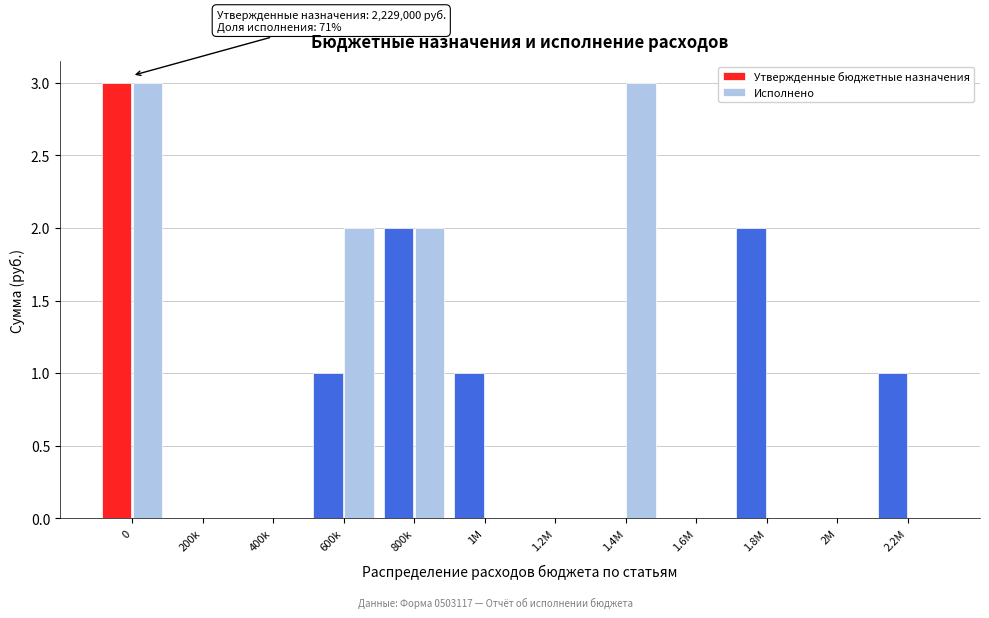

Reading left to right, extract all data points from this chart.

Утвержденные бюджетные назначения: 0=3	200k=0	400k=0	600k=1	800k=2	1M=1	1.2M=0	1.4M=0	1.6M=0	1.8M=2	2M=0	2.2M=1
Исполнено: 0=3	200k=0	400k=0	600k=2	800k=2	1M=0	1.2M=0	1.4M=3	1.6M=0	1.8M=0	2M=0	2.2M=0